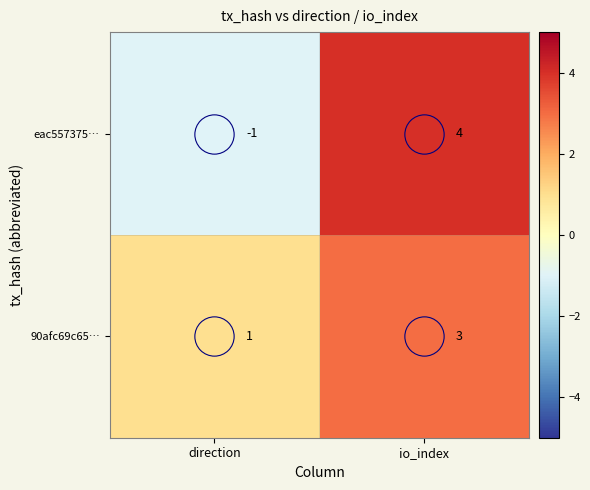

Where is eac557375… nearest to the value 1?

direction